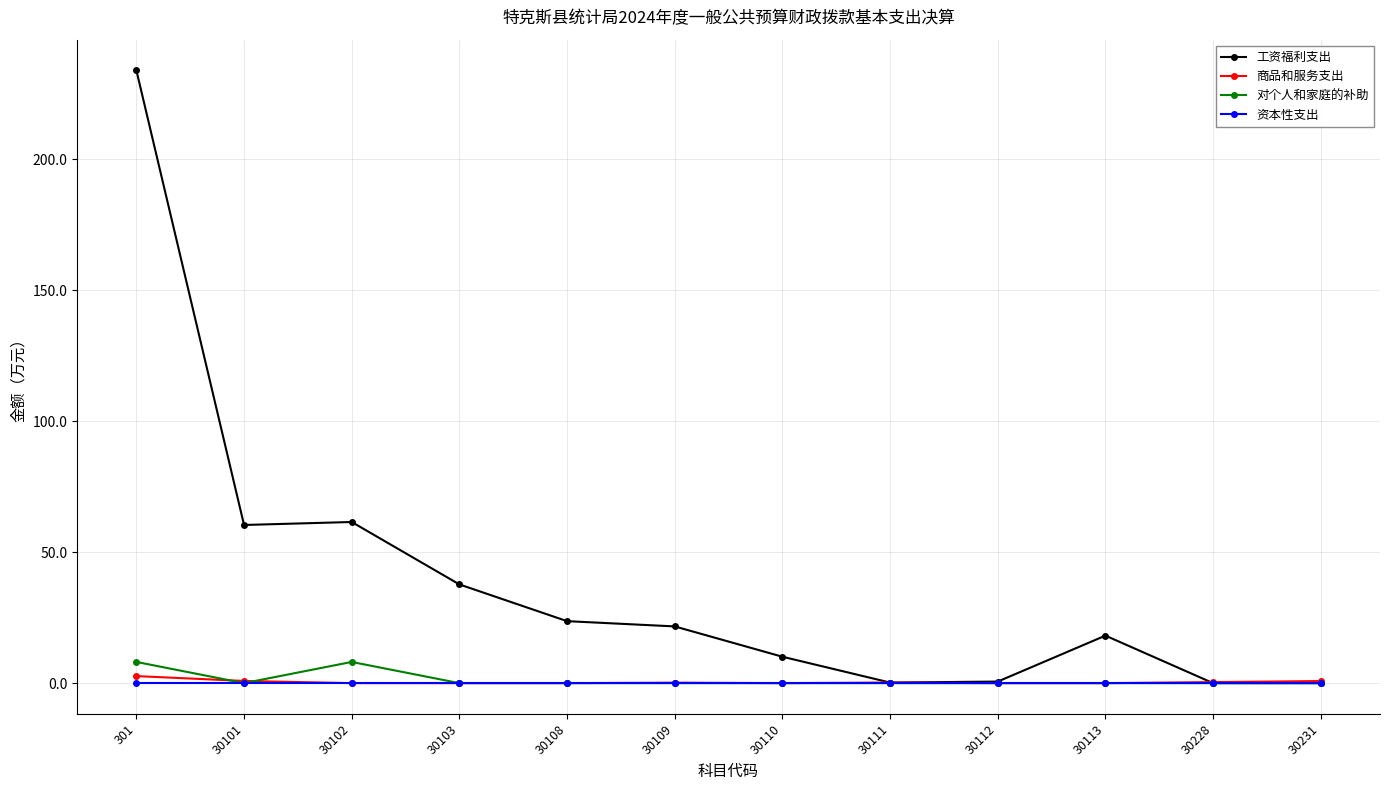

Which series has the largest range (max minus min)?

工资福利支出